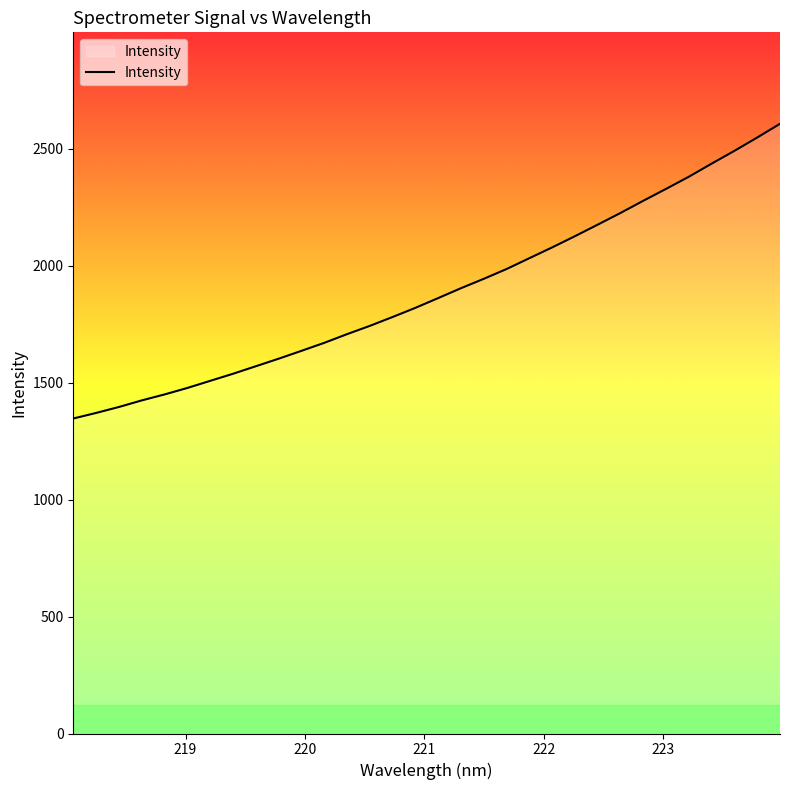

What is the difference between the maximum and minimum values?

1260.3